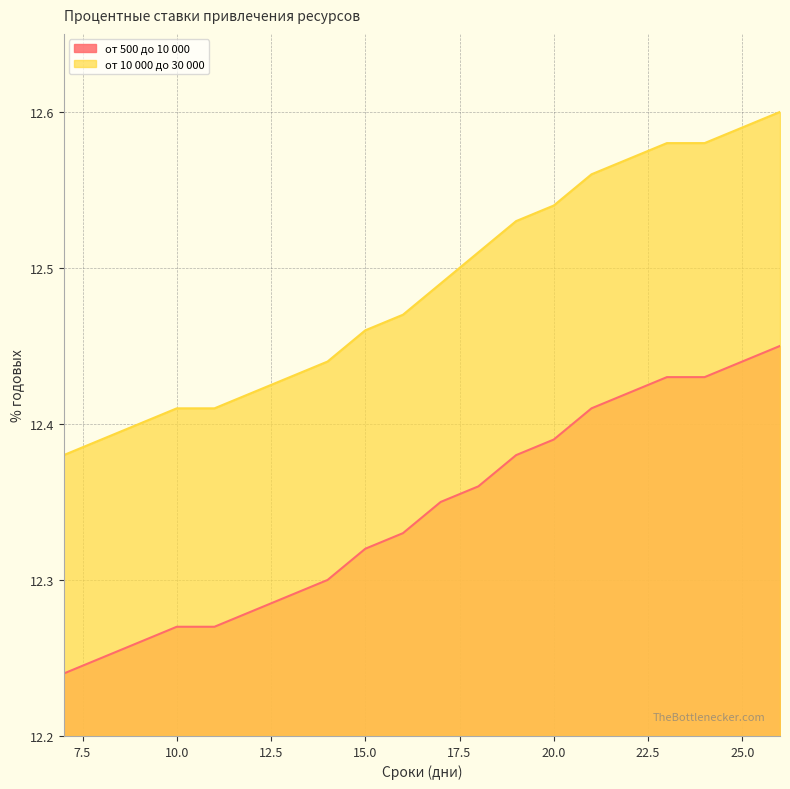

Reading left to right, extract all data points from this chart.

от 500 до 10 000: 12.2	12.2	12.3	12.3	12.3	12.3	12.3	12.3	12.3	12.3	12.3	12.4	12.4	12.4	12.4	12.4	12.4	12.4	12.4	12.4
от 10 000 до 30 000: 12.4	12.4	12.4	12.4	12.4	12.4	12.4	12.4	12.5	12.5	12.5	12.5	12.5	12.5	12.6	12.6	12.6	12.6	12.6	12.6